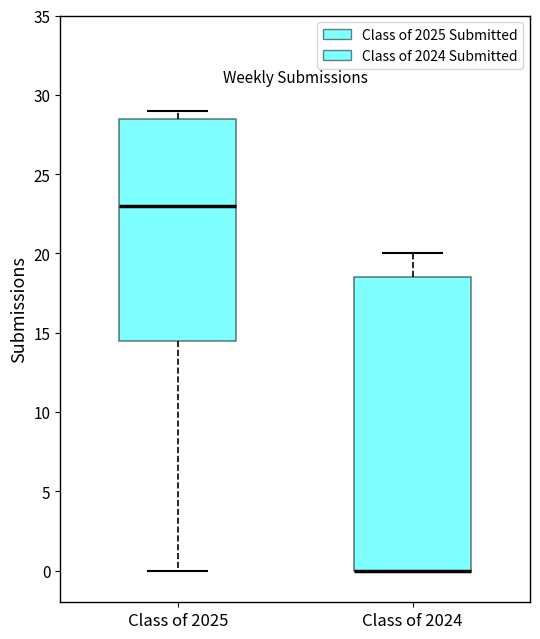

Reading left to right, transcribe this box plot: for each box, give where its median line is, the range the box spans, and where its two whiskers end, as read against the y-axis. The values are not printed on the chart, so give them approximately, as read against the axis.

Class of 2025: median 23.0, box 14.5 to 28.5, whiskers 0.0 to 29.0
Class of 2024: median 0.0 (drawn on the box's lower edge), box 0.0 to 18.5, whiskers 0.0 to 20.0